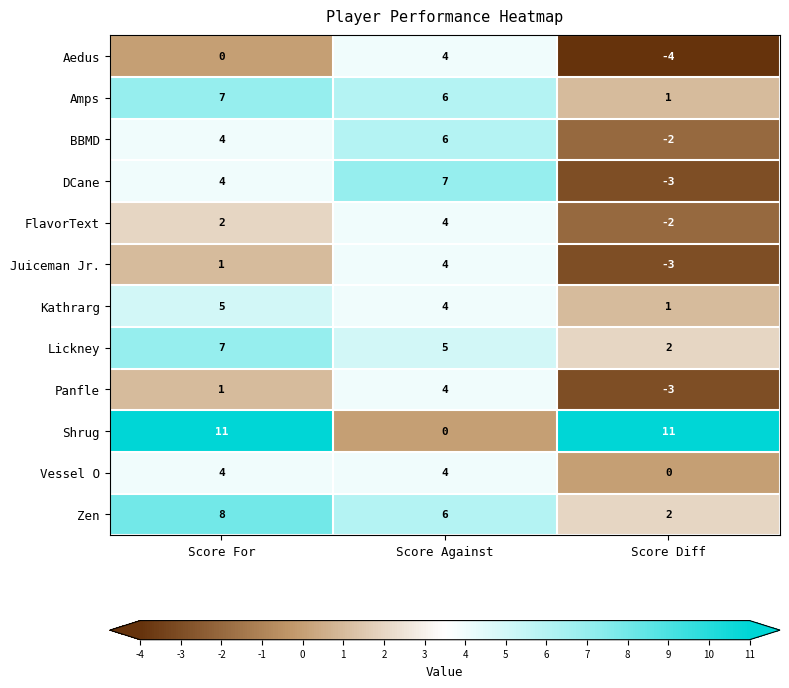

The BBMD series shows -2 at Score Diff. True or false?

True